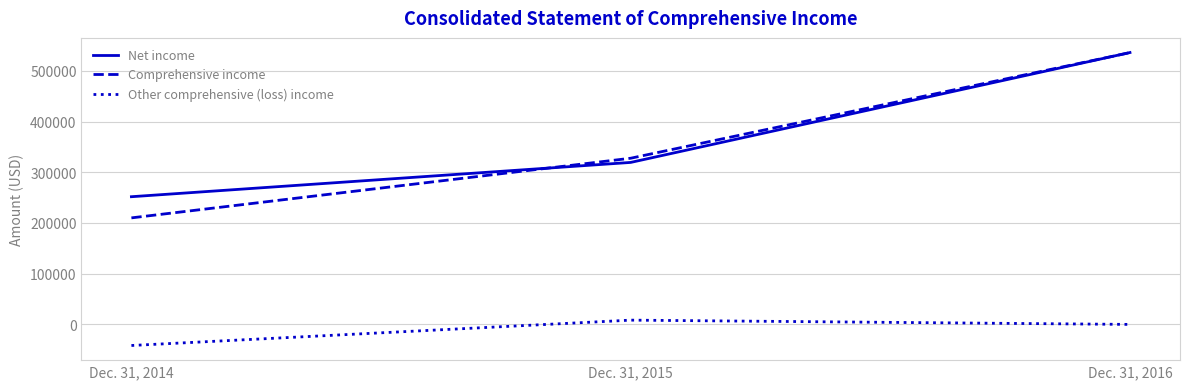

True or false: Net income has a value of 404731 at Dec. 31, 2014.

False